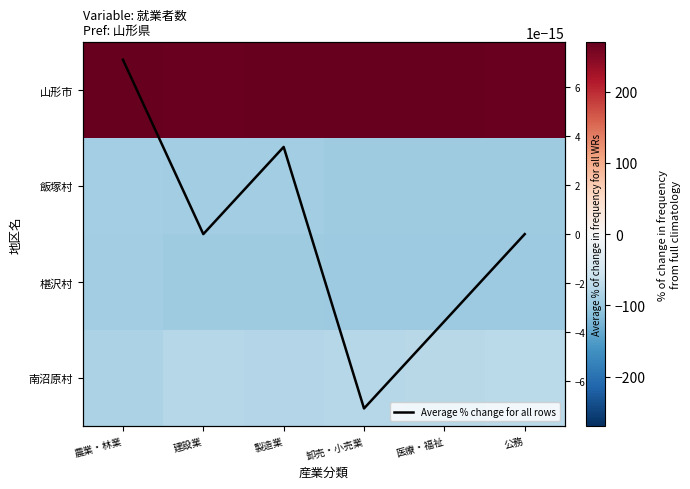

List the series in order of their peak value, lowest first.

椹沢村, 飯塚村, 南沼原村, Average % change for all rows, 山形市